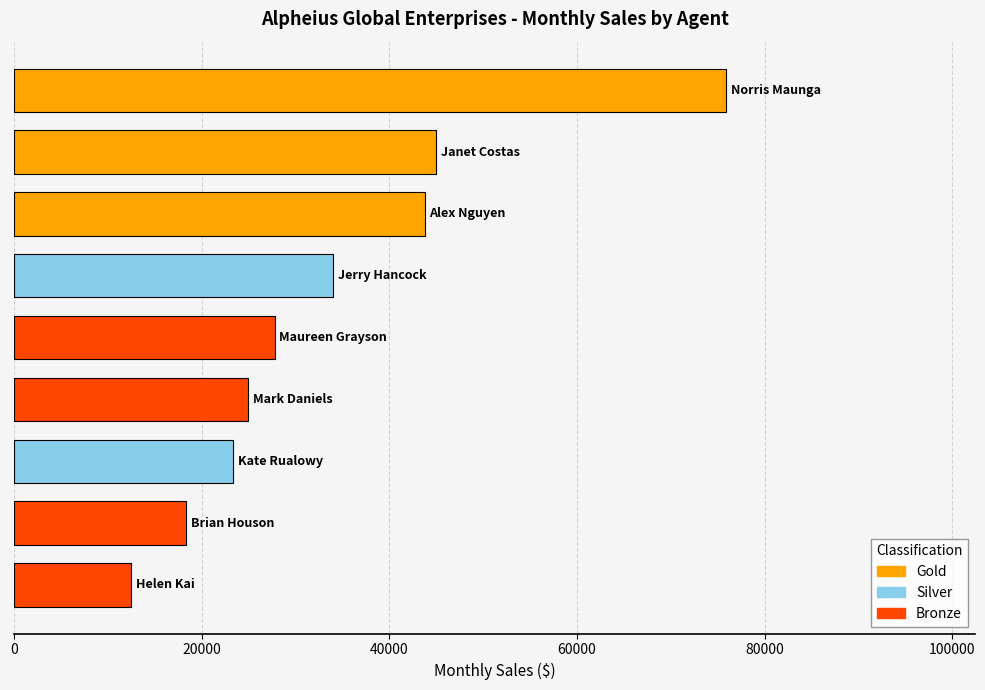

What is the smallest value displayed?

12500